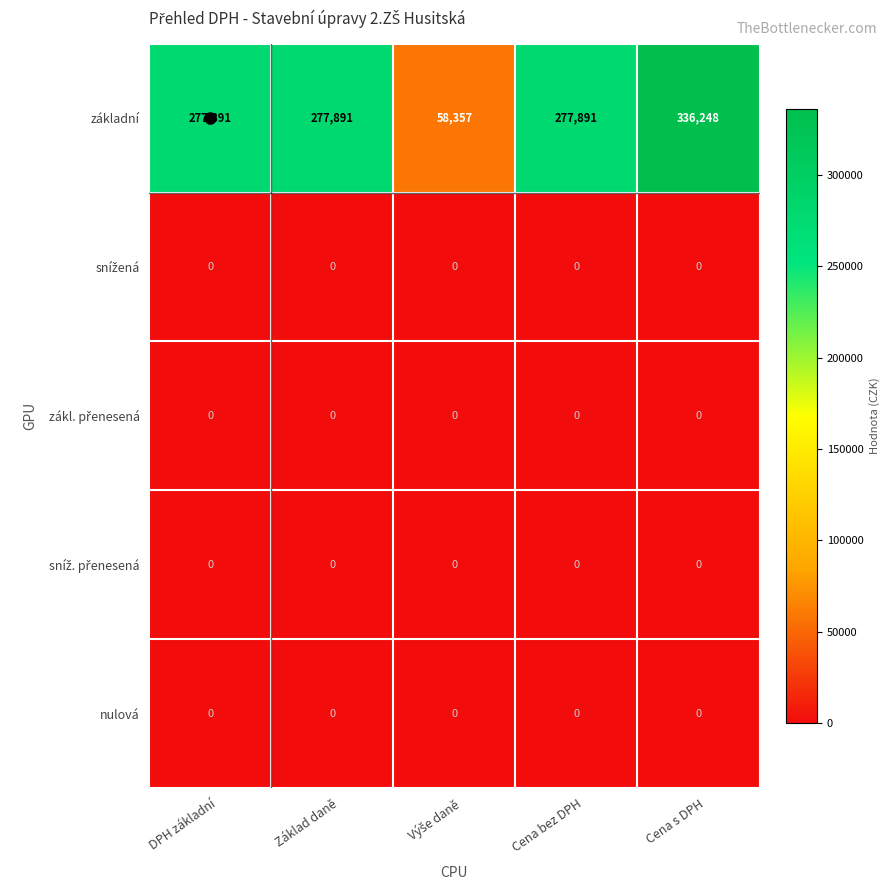

Which category has the highest value across all series?

Cena s DPH